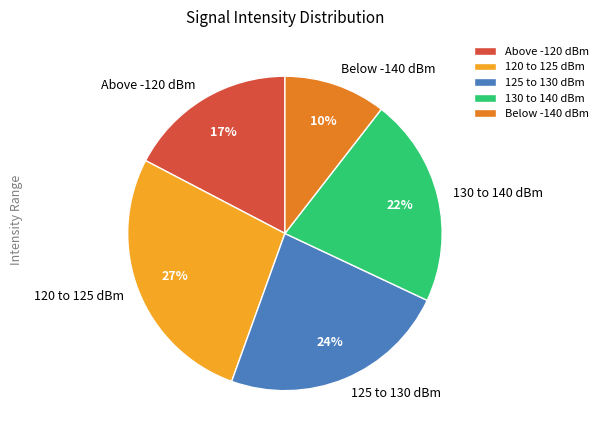

Is the sum of Above -120 dBm and 130 to 140 dBm greater than half?

No